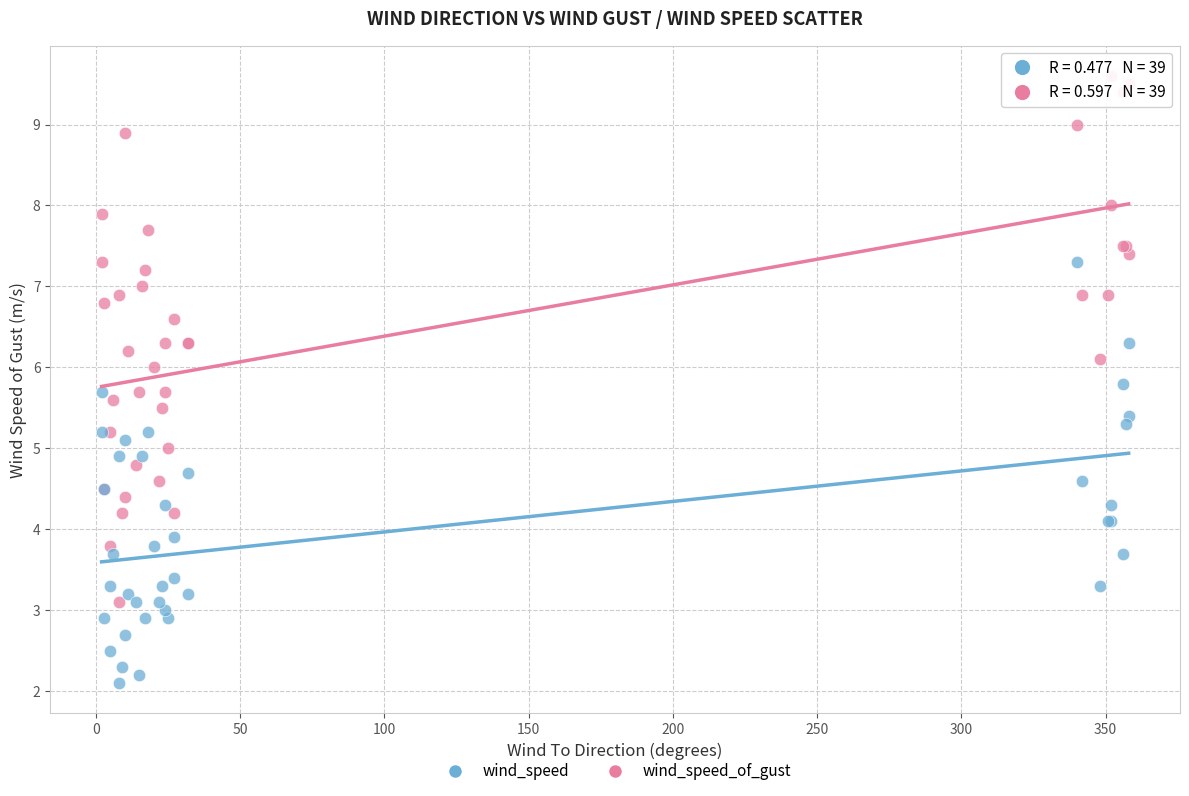

Which series has the widest spread of Y values?

wind_speed_of_gust